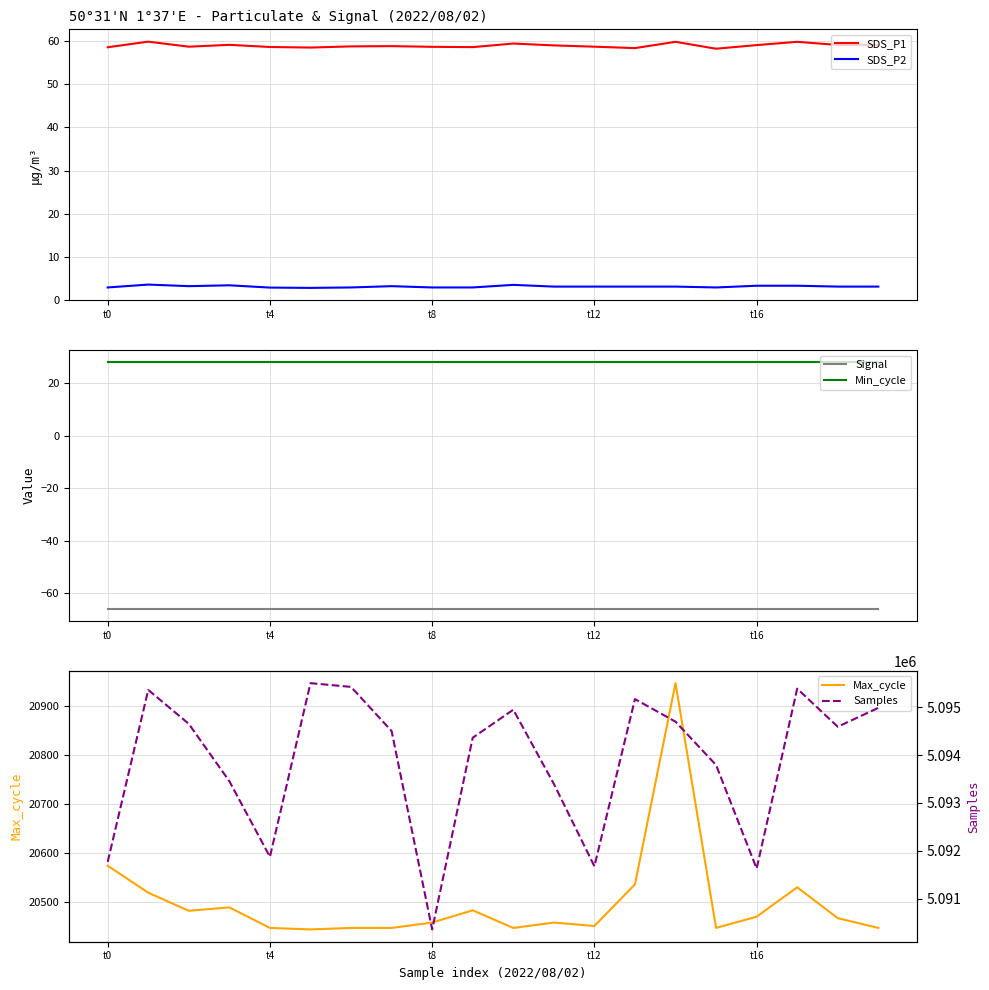

What is the maximum value for SDS_P2?

3.6